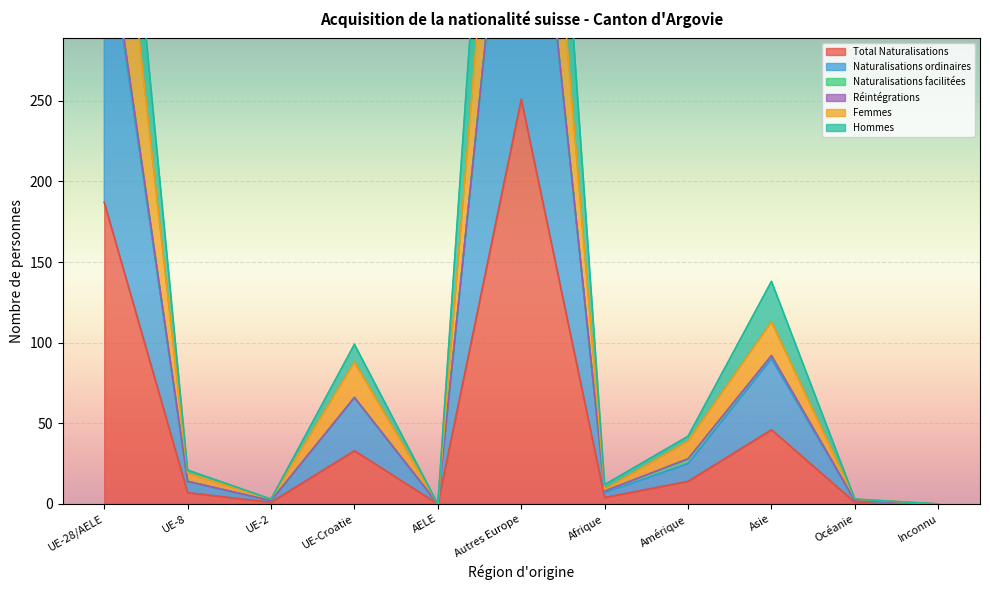

What is the label of the 5th point from the right?

Afrique